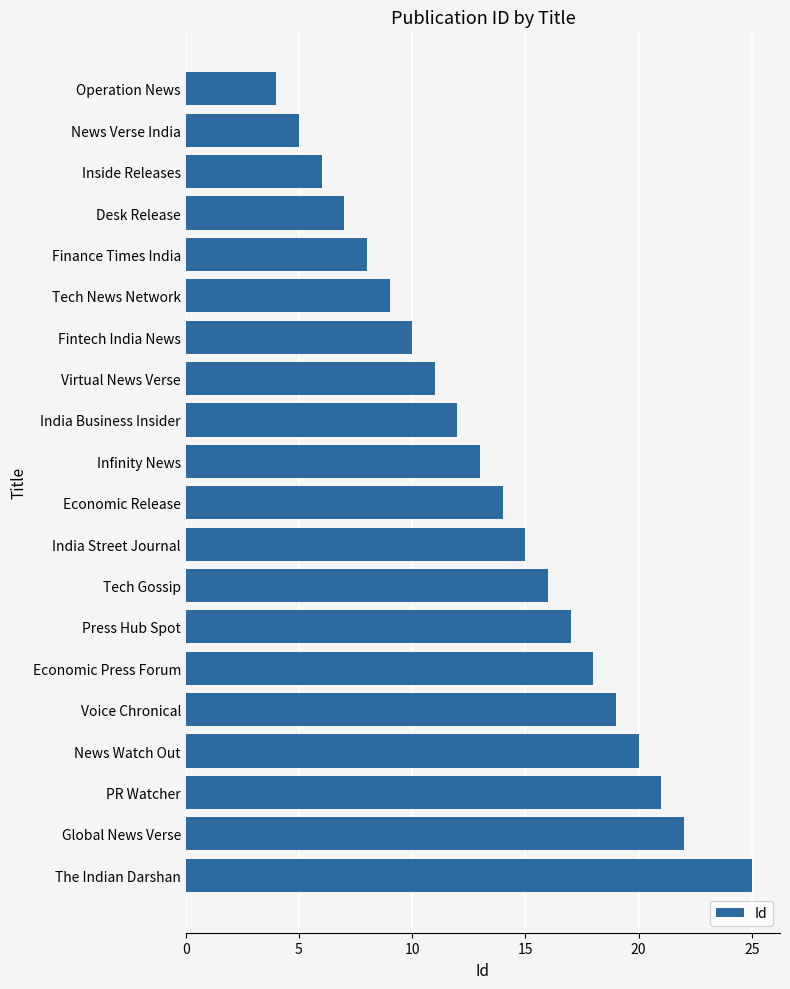

Approximately how many times larger is the value at News Verse India compared to Finance Times India?

0.6